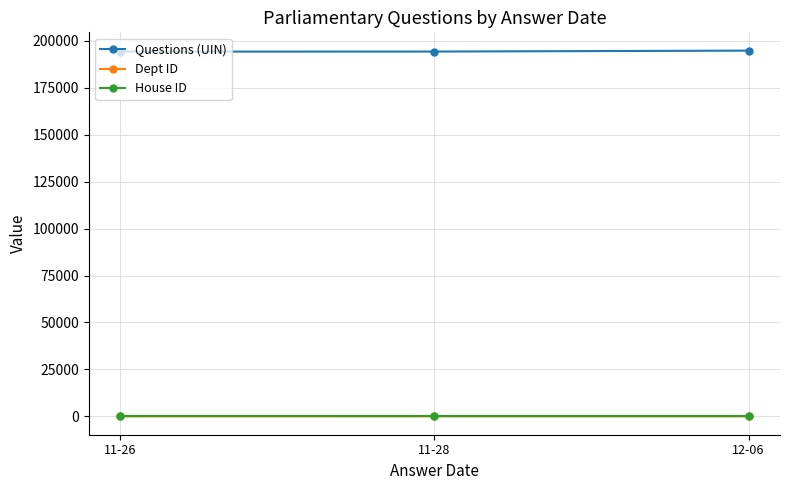

Count the number of data series in this chart.

3